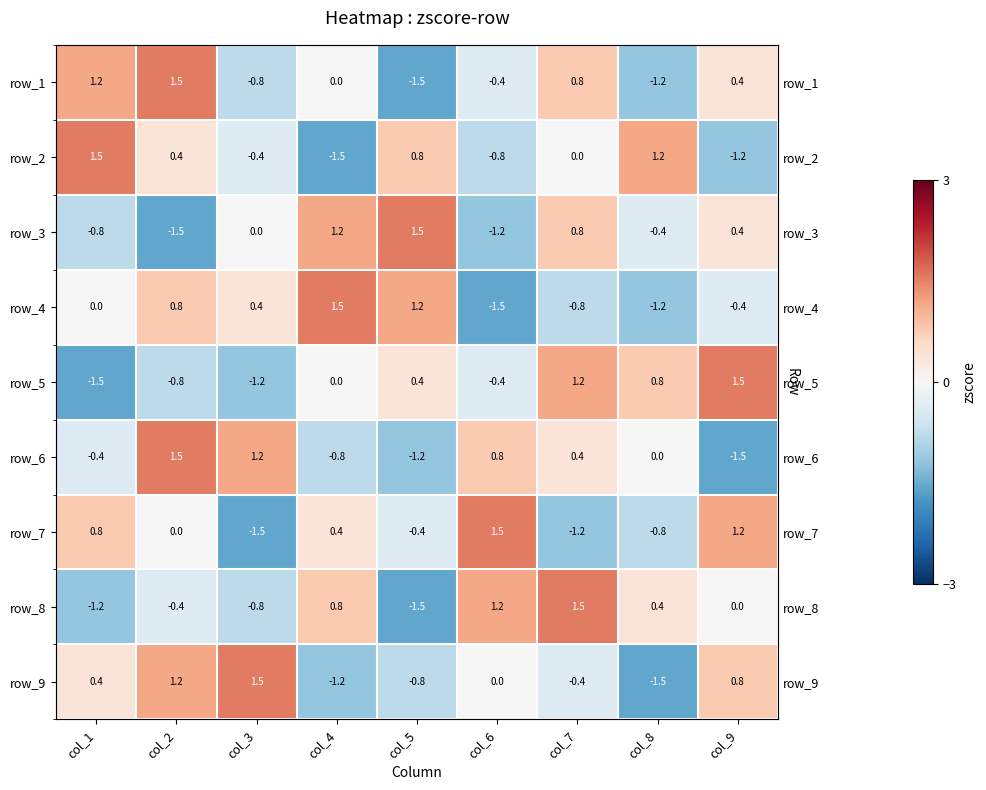

Count the number of categories in the chart.

9